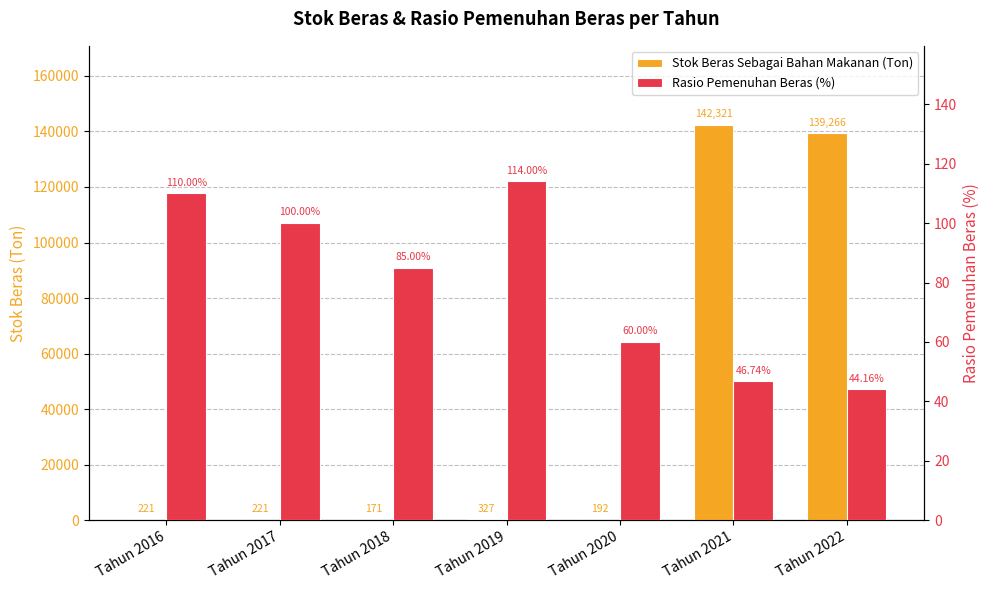

How many bars are there in each group?

2